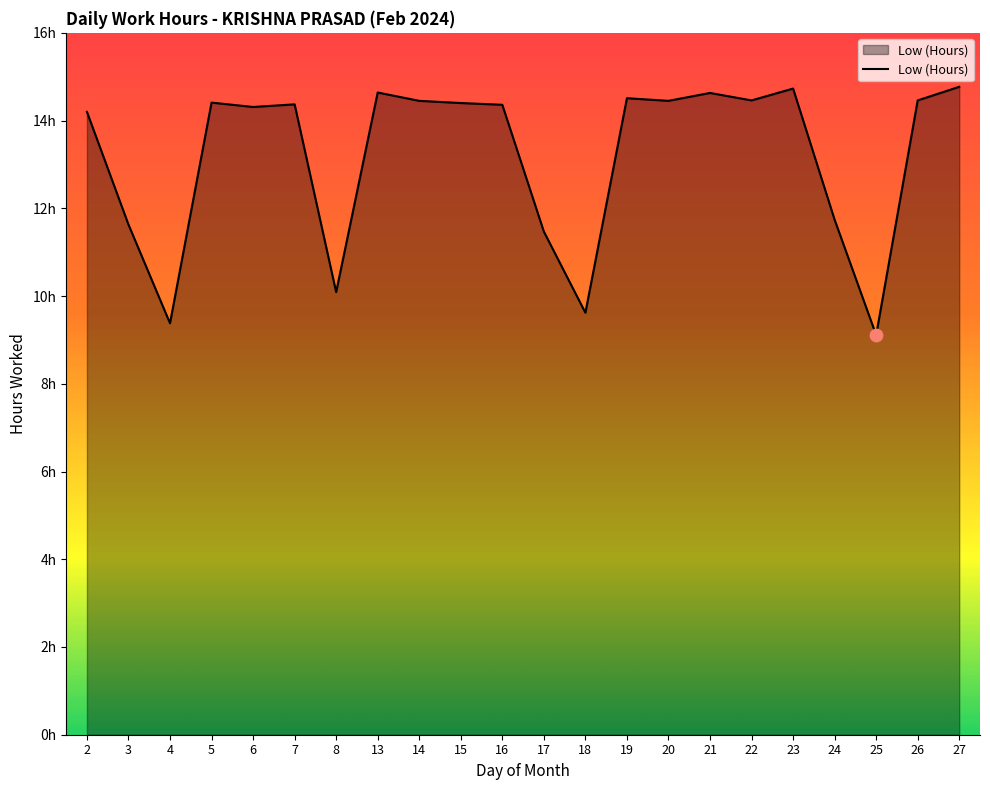

Is this an area chart (filled region under the line)?

Yes